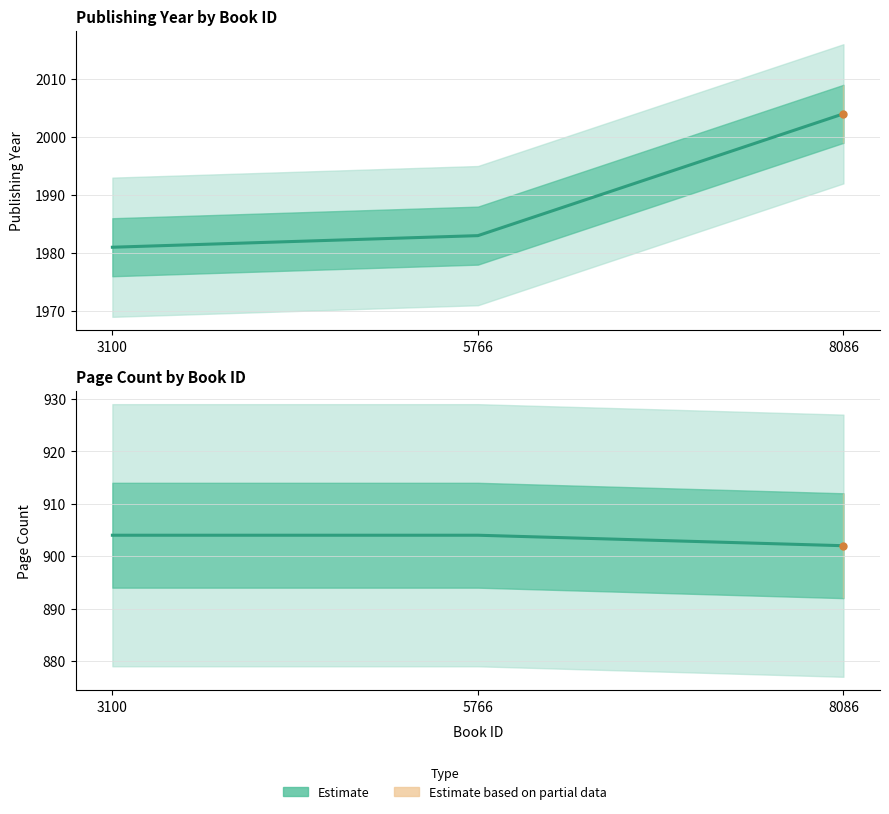

What is the difference between the pageCount values at 8086 and 3100?

2